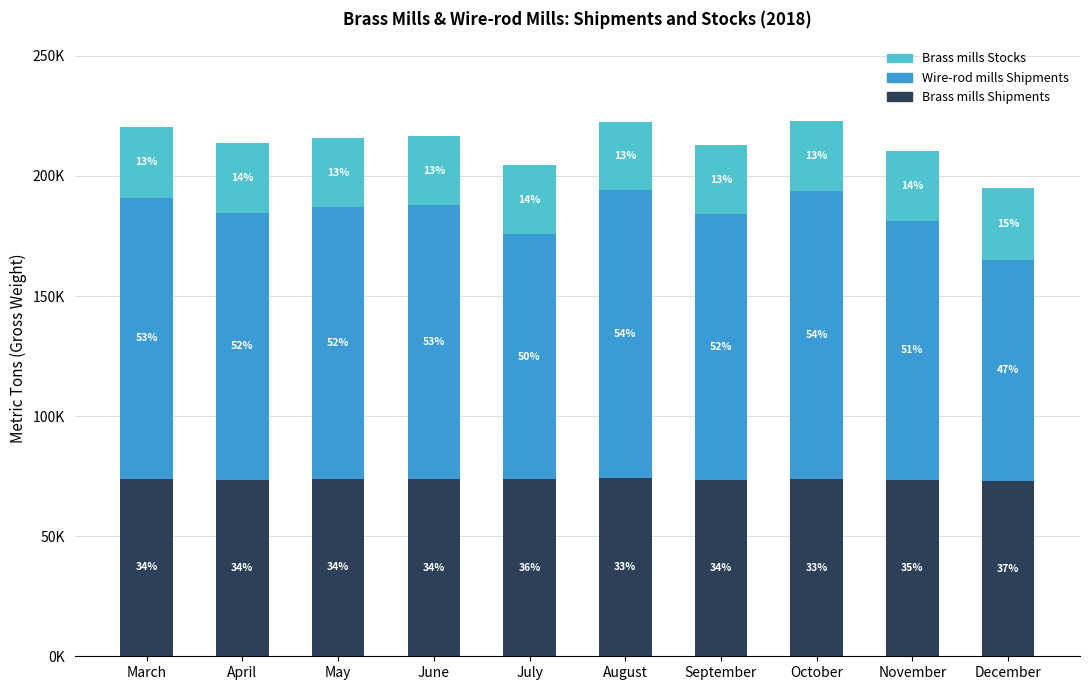

What are all the series names shown in the legend?

Brass mills Stocks, Wire-rod mills Shipments, Brass mills Shipments